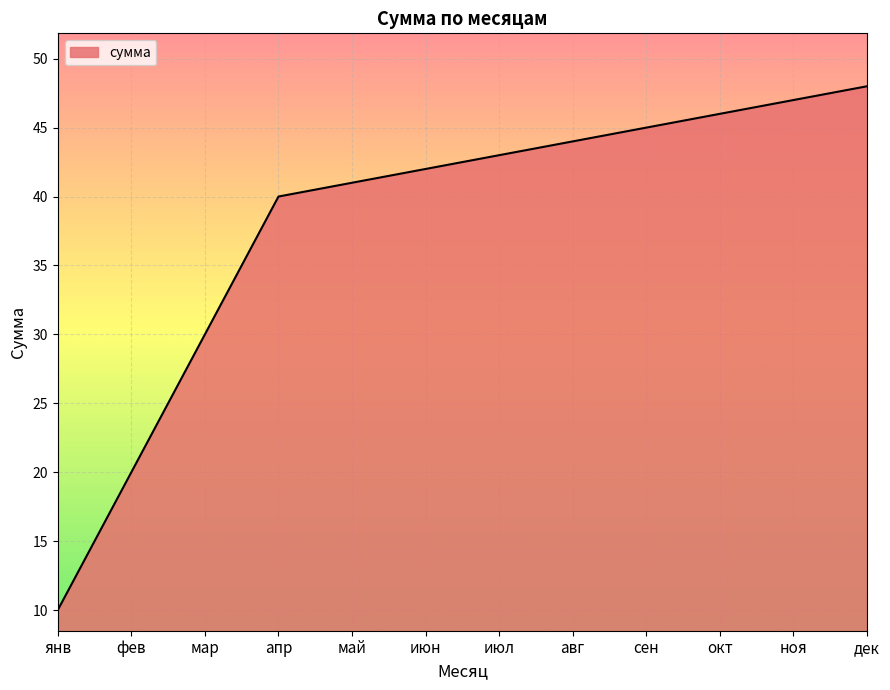

The value at июл is 43. True or false?

True